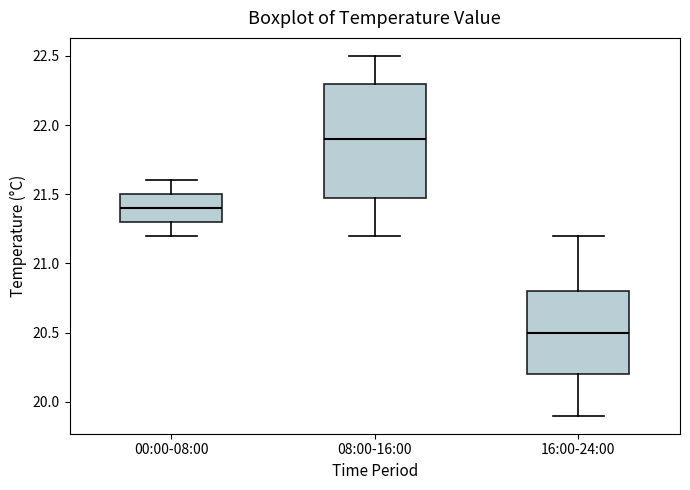

Comparing the boxes themselves (not the whiskers), which one is the tallest?

08:00-16:00